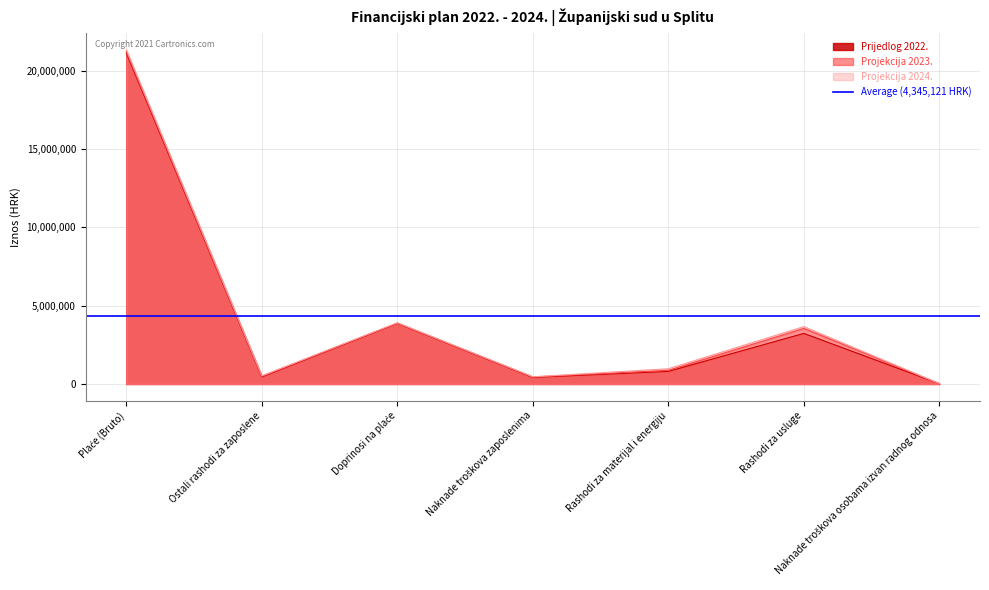

What is the label of the 3rd point from the left?

Doprinosi na plaće